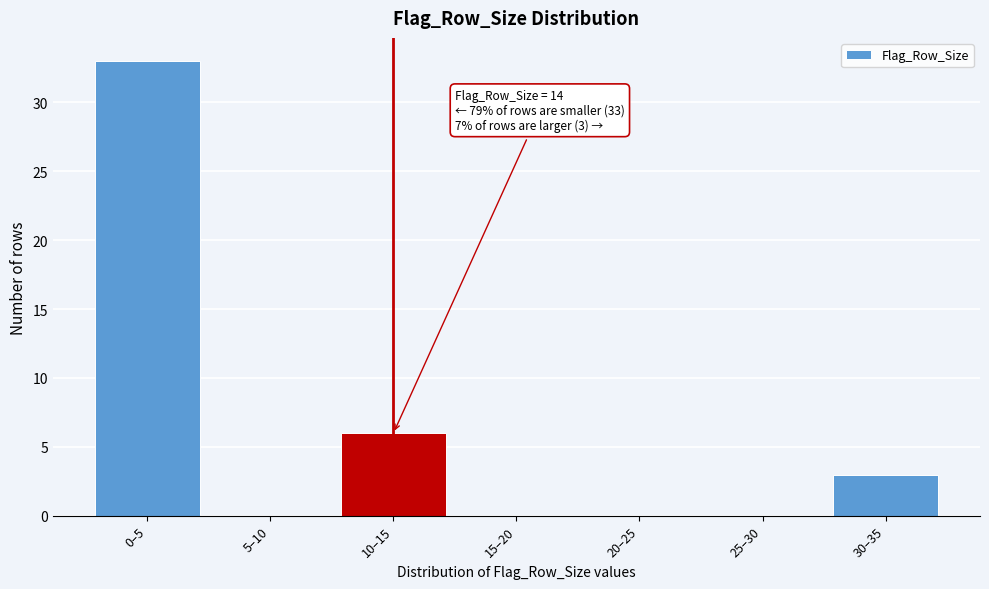

Reading right to left, transcribe all the data shown in this chart.

30–35=3	25–30=0	20–25=0	15–20=0	10–15=6	5–10=0	0–5=33